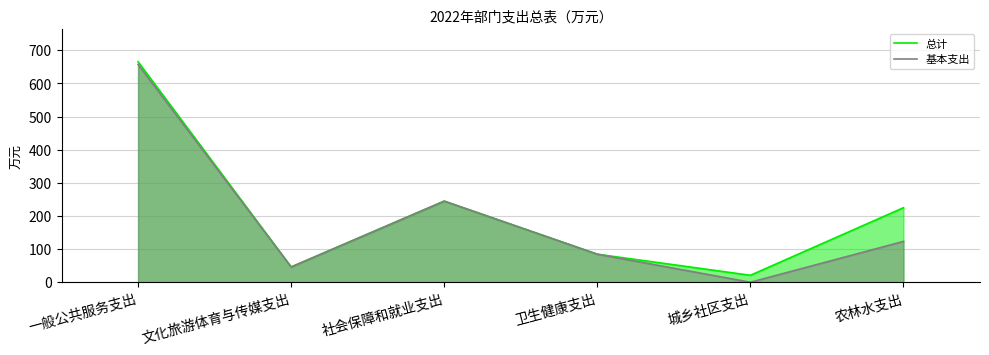

Which category has the highest value in the 基本支出 series?

一般公共服务支出